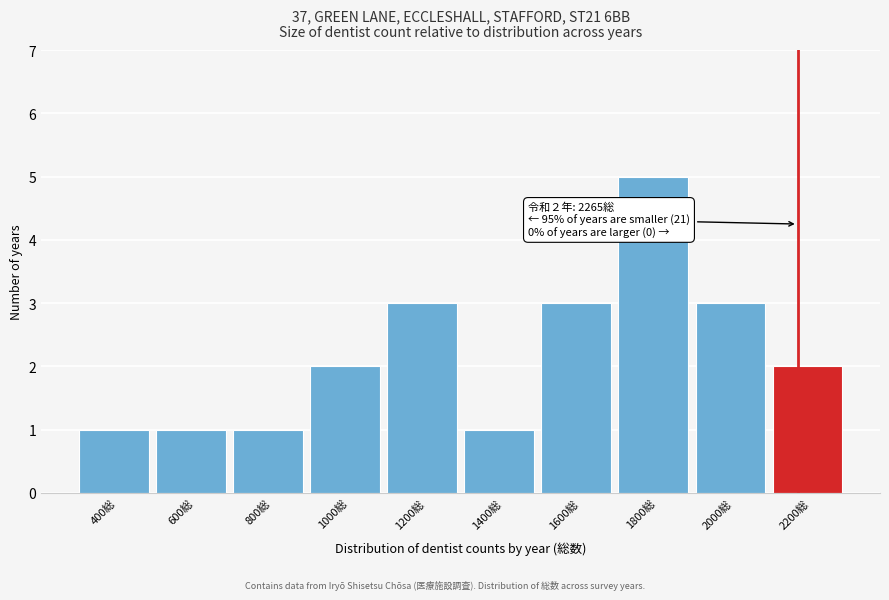

Reading left to right, extract all data points from this chart.

400総=1	600総=1	800総=1	1000総=2	1200総=3	1400総=1	1600総=3	1800総=5	2000総=3	2200総=2